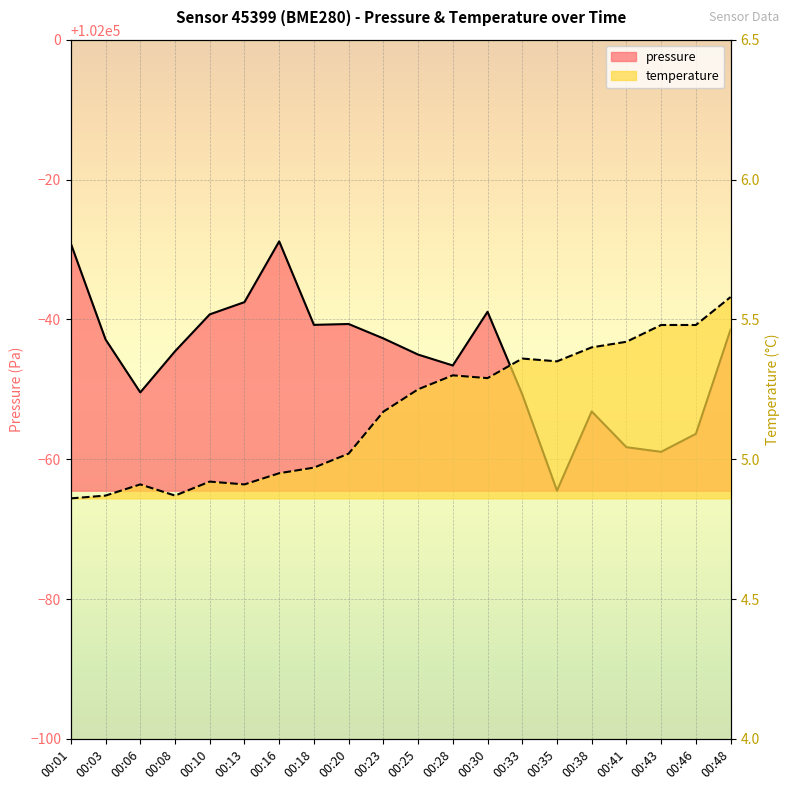

Between 00:33 and 00:08, which is larger?

00:08